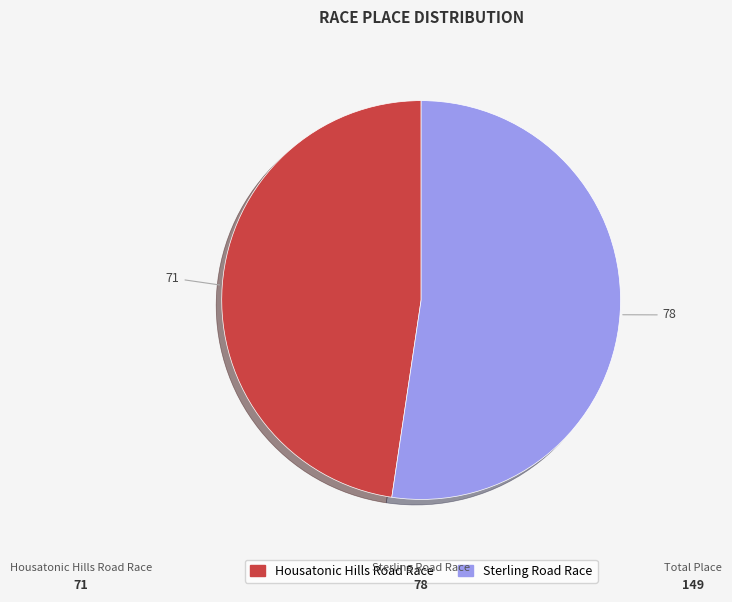

Is it true that Sterling Road Race is 38% of the pie?

False